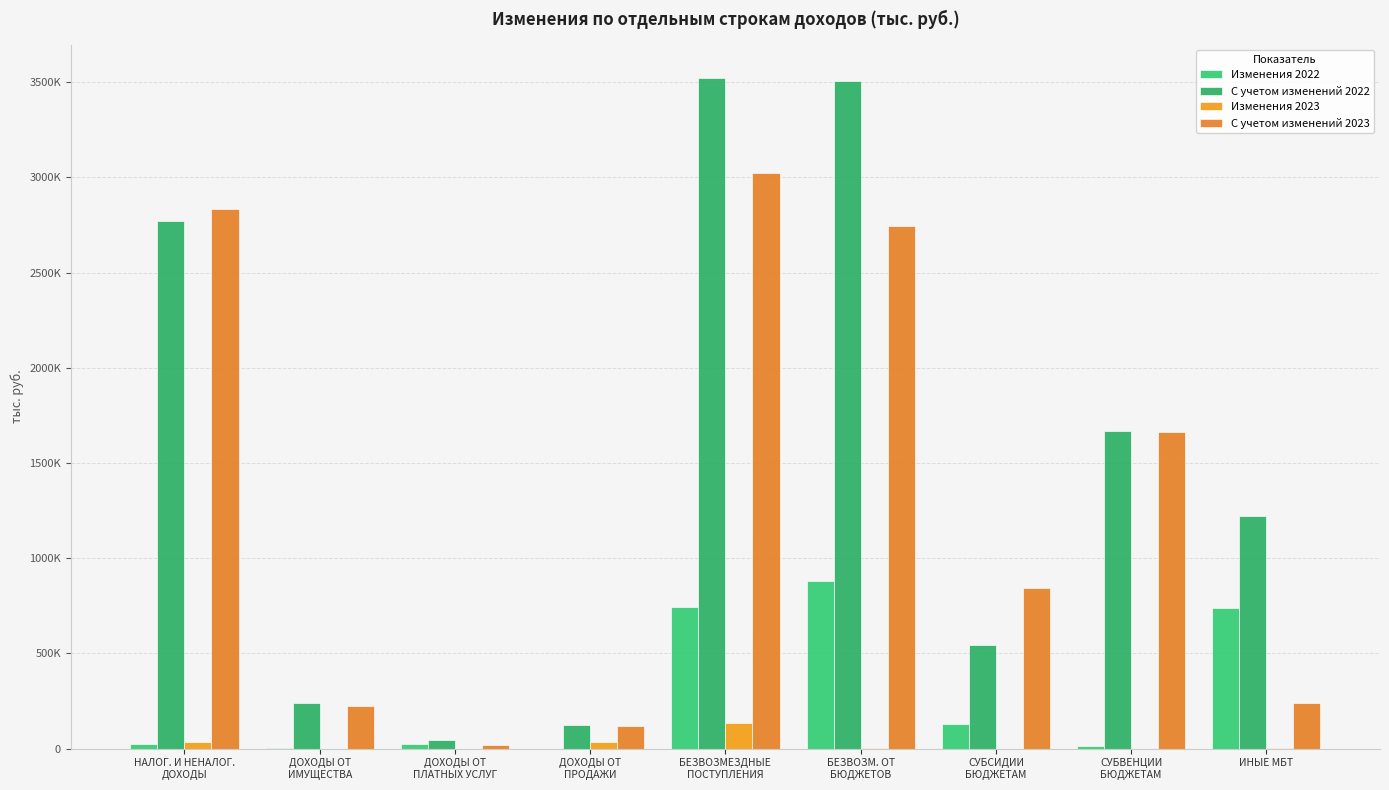

What are all the series names shown in the legend?

Изменения 2022, С учетом изменений 2022, Изменения 2023, С учетом изменений 2023